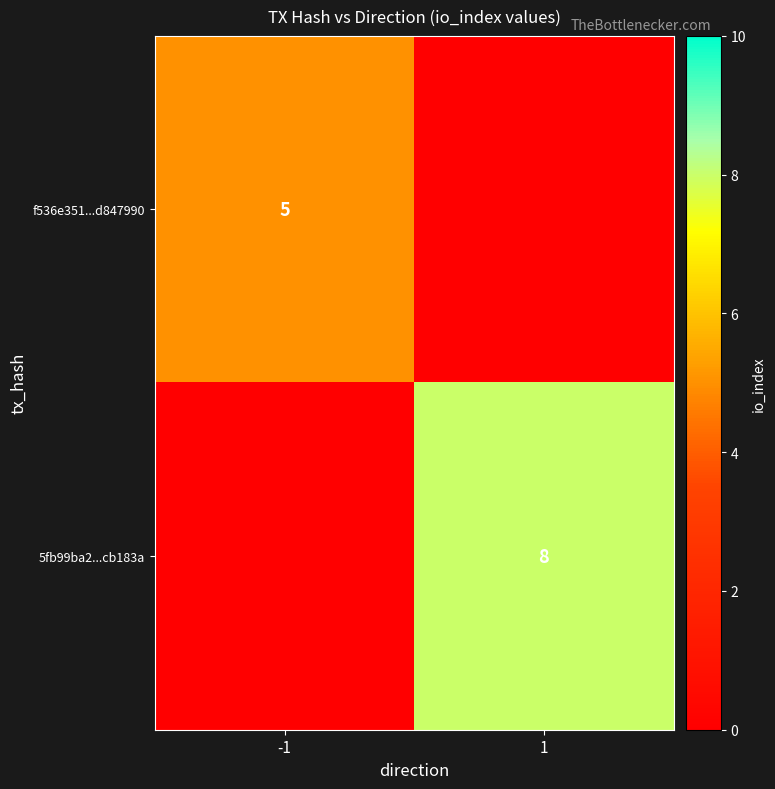

The f536e351...d847990 series shows 5 at -1. True or false?

True